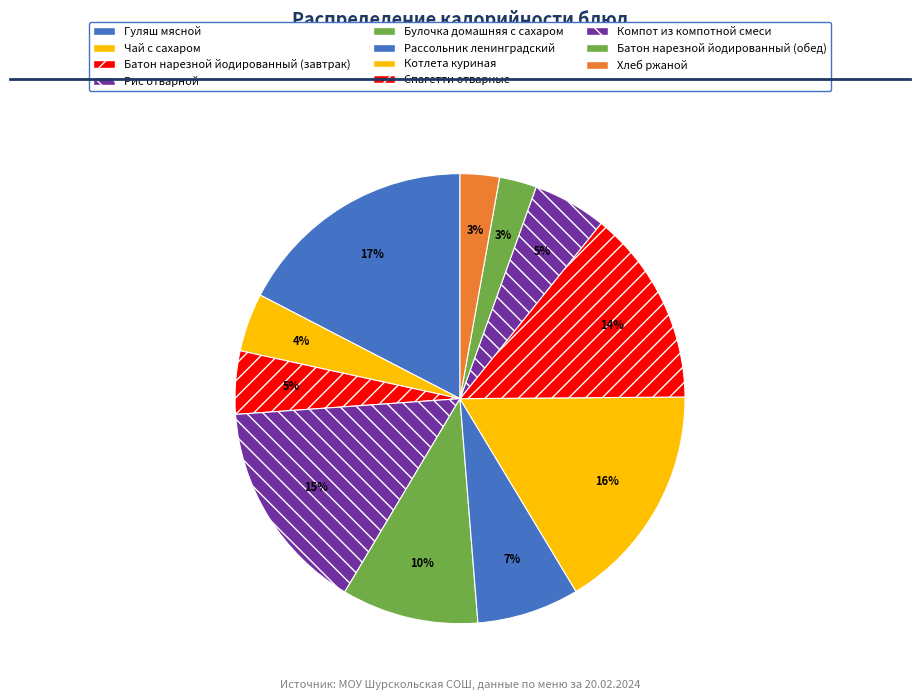

To the nearest percent, what portion does Компот из компотной смеси represent?

5%